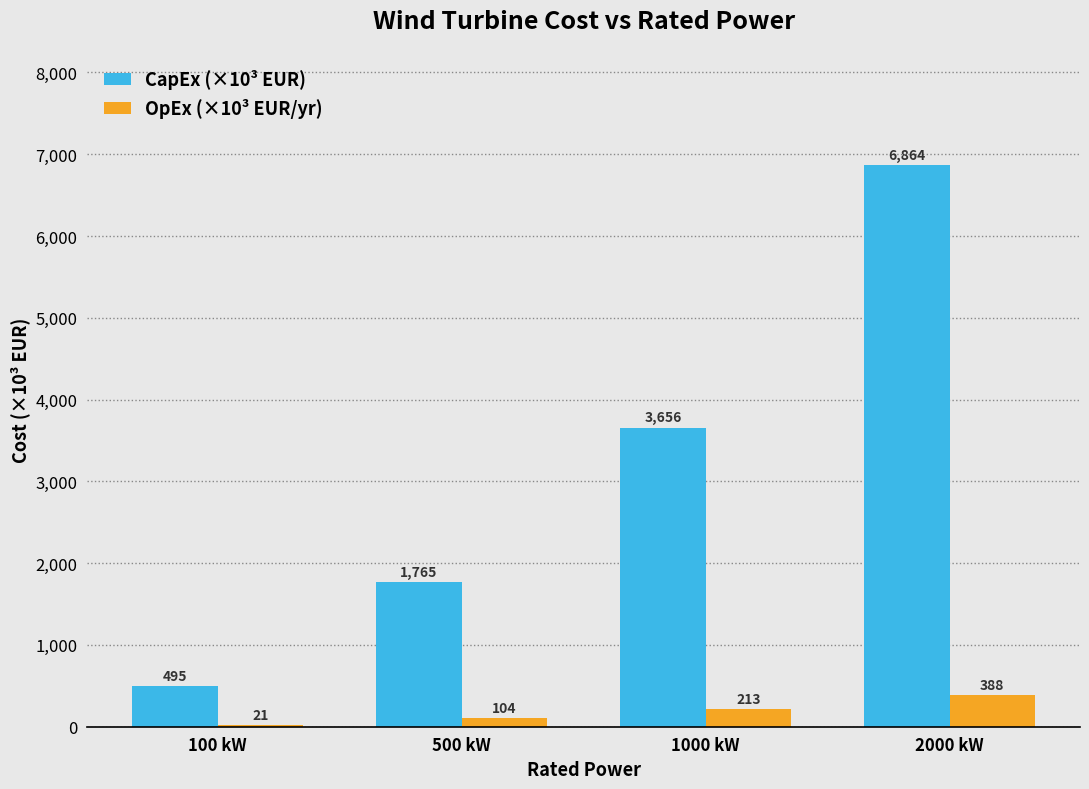

The CapEx (×10³ EUR) series shows 495 at 100 kW. True or false?

True